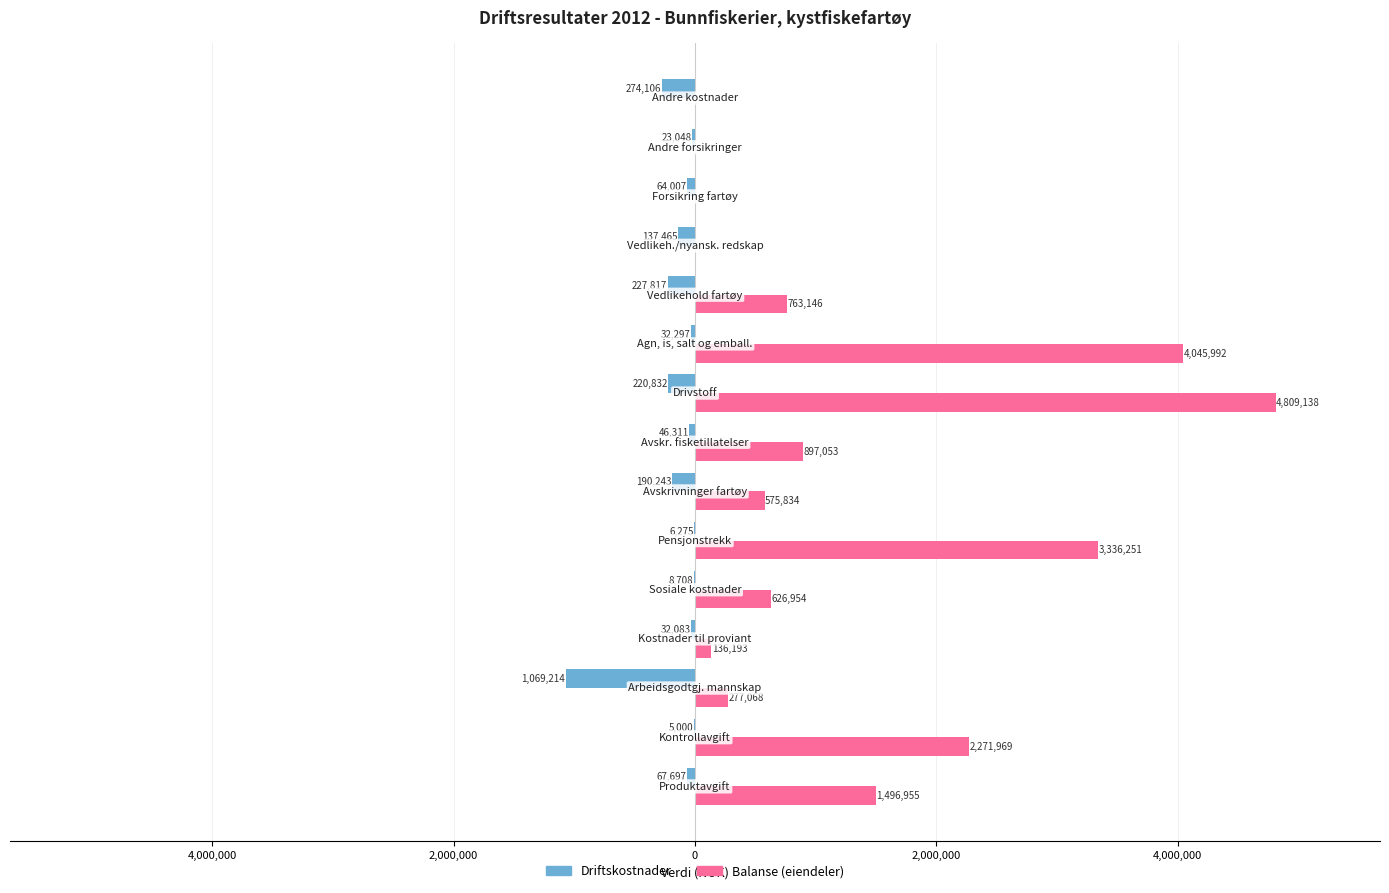

What are all the series names shown in the legend?

Driftskostnader, Balanse (eiendeler)